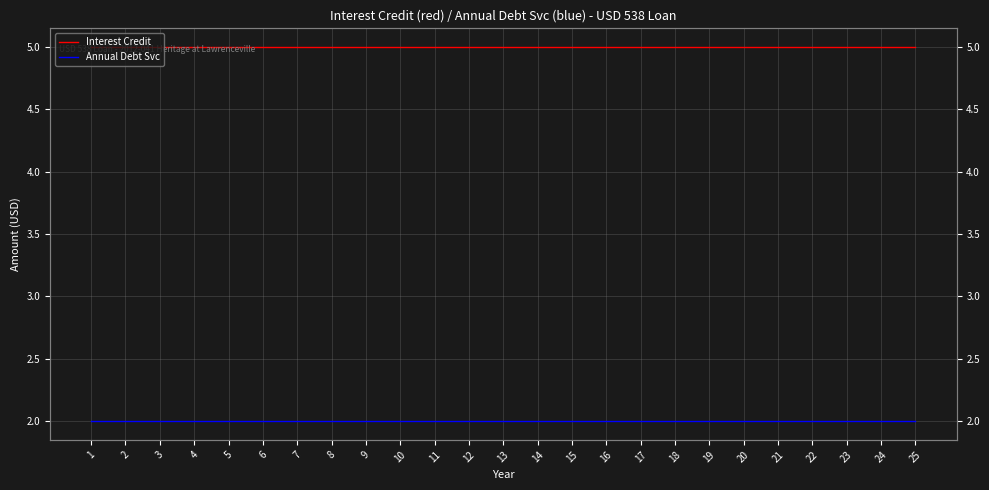

True or false: Annual Debt Svc and Interest Credit cross at least once.

False